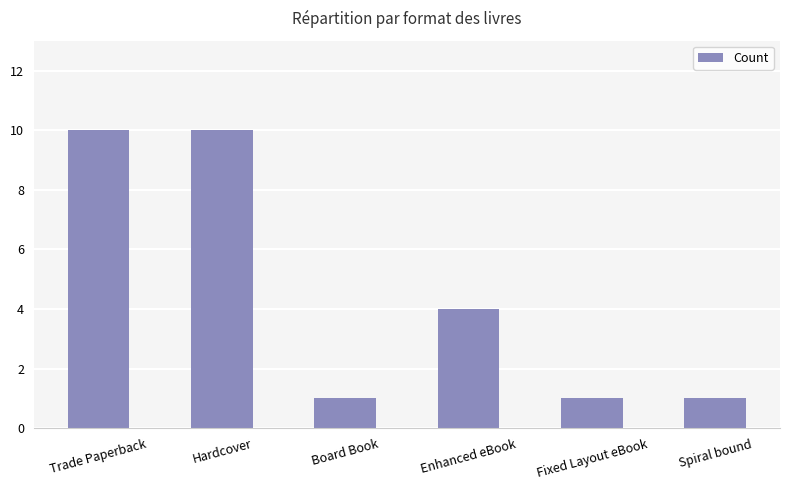

What is the value of the 3rd bar from the left?

1